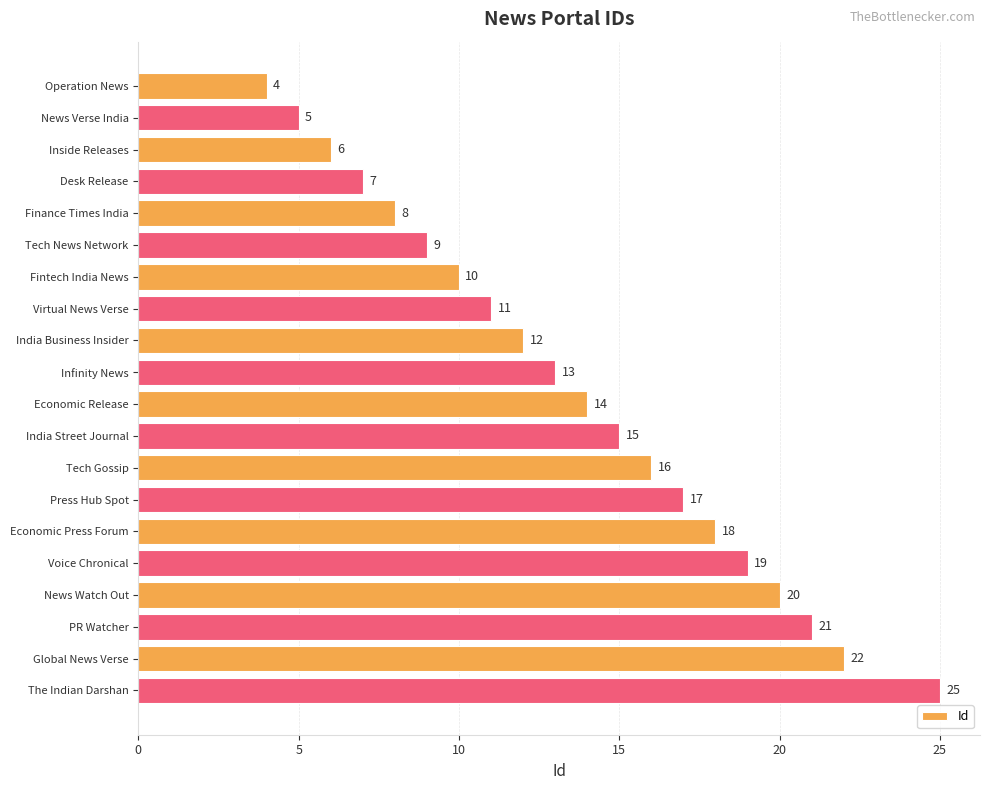

List the labels in order of value, largest first.

The Indian Darshan, Global News Verse, PR Watcher, News Watch Out, Voice Chronical, Economic Press Forum, Press Hub Spot, Tech Gossip, India Street Journal, Economic Release, Infinity News, India Business Insider, Virtual News Verse, Fintech India News, Tech News Network, Finance Times India, Desk Release, Inside Releases, News Verse India, Operation News